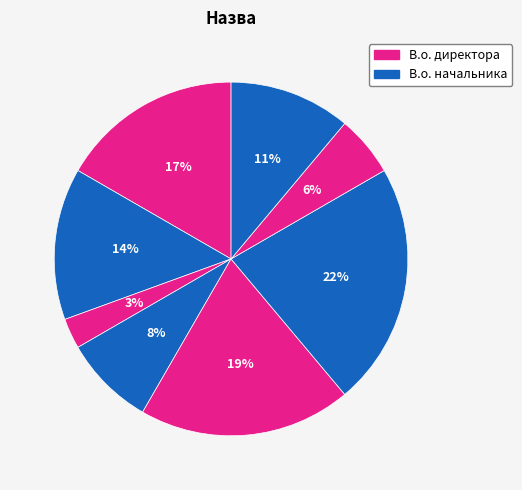

How many segments does this pie chart have?

8